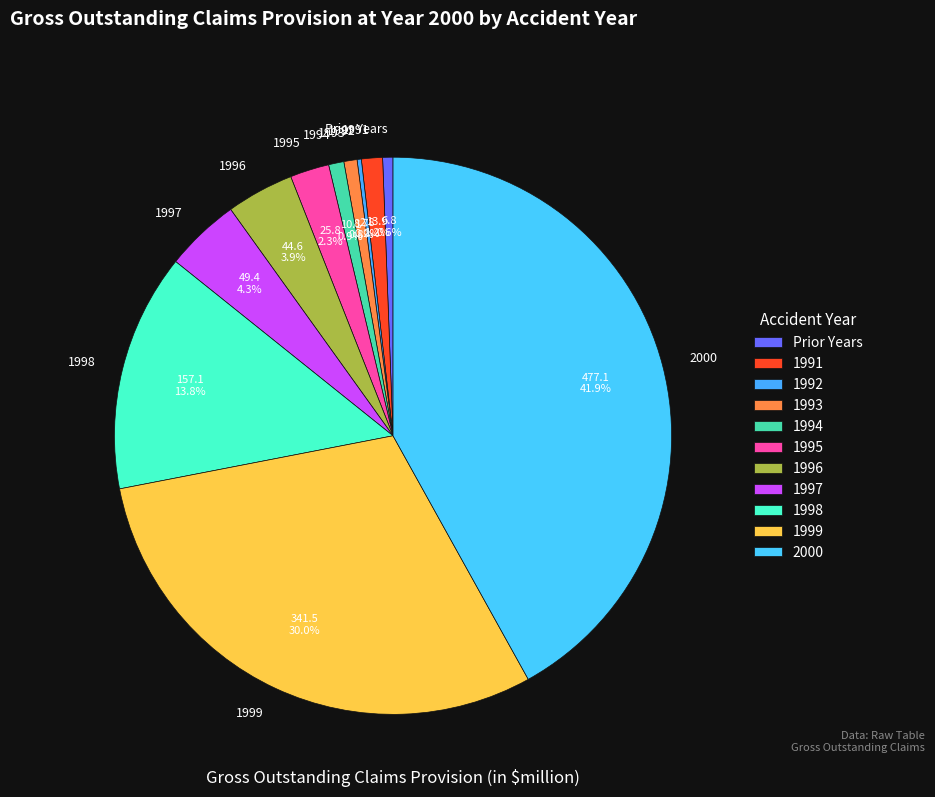

What is the ratio of the value at 1994 to the value at 1997?

0.2